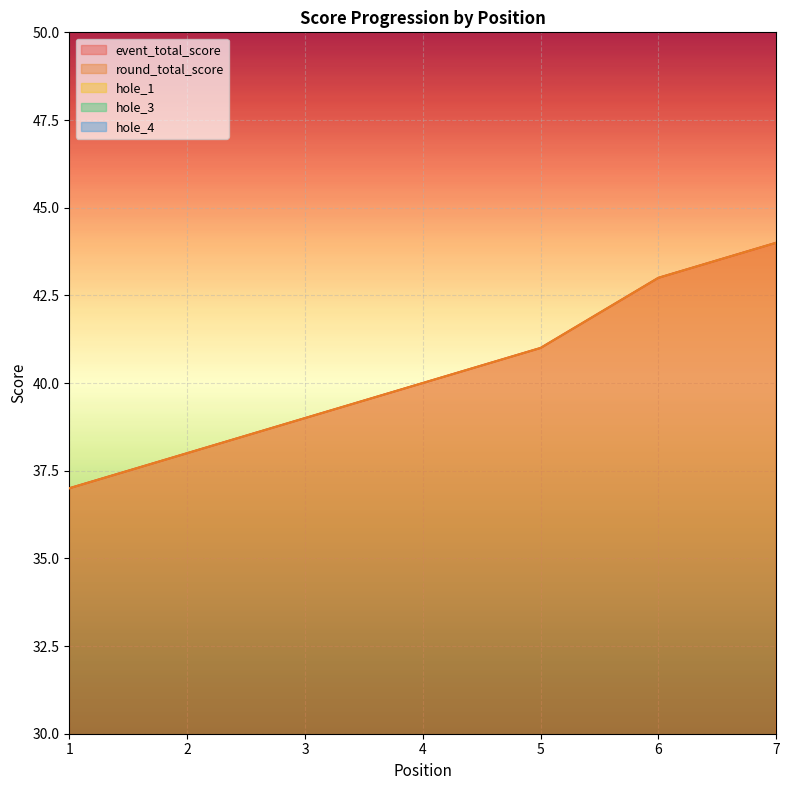

The event_total_score series shows 44 at 7. True or false?

True